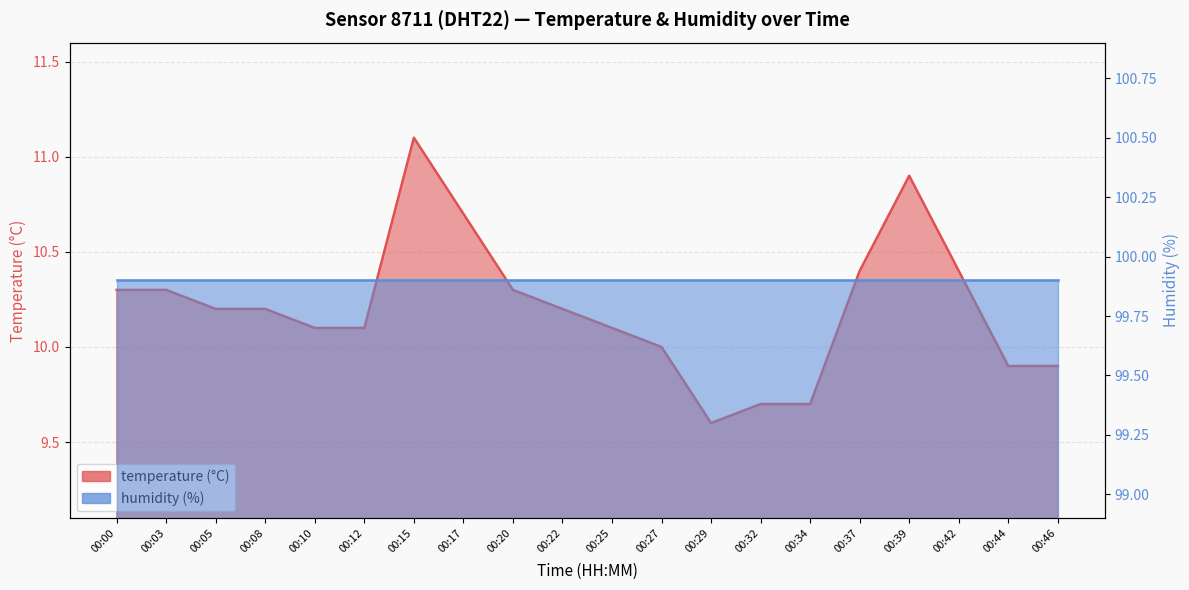

At which label is the value closest to 10?

00:27